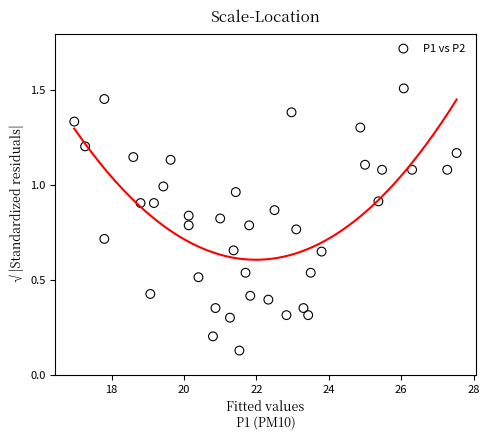

What is the range of X values (max minus min)?

10.6